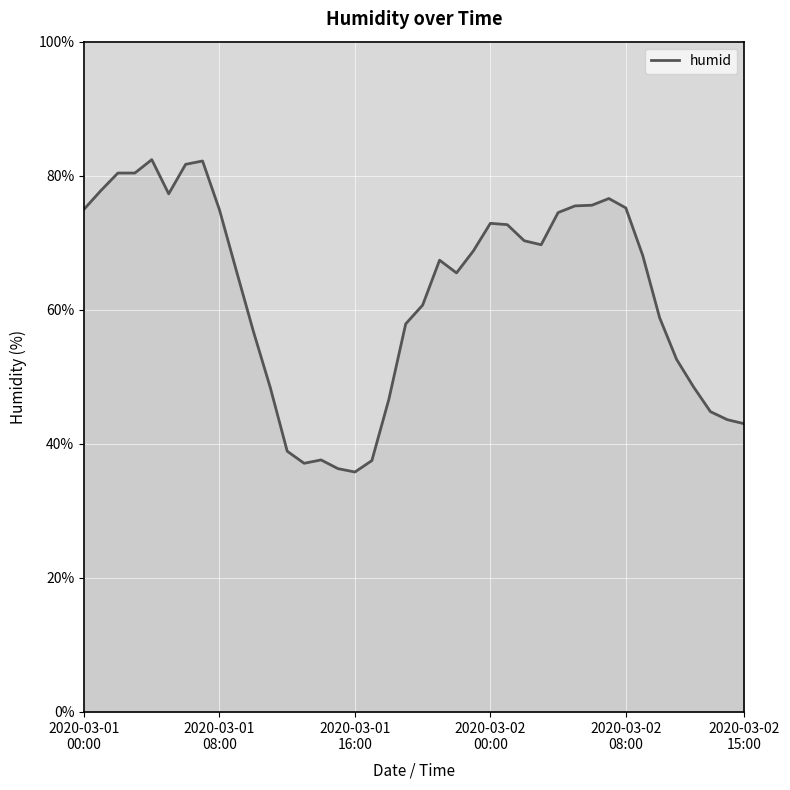

What is the difference between the maximum and minimum values?

46.6